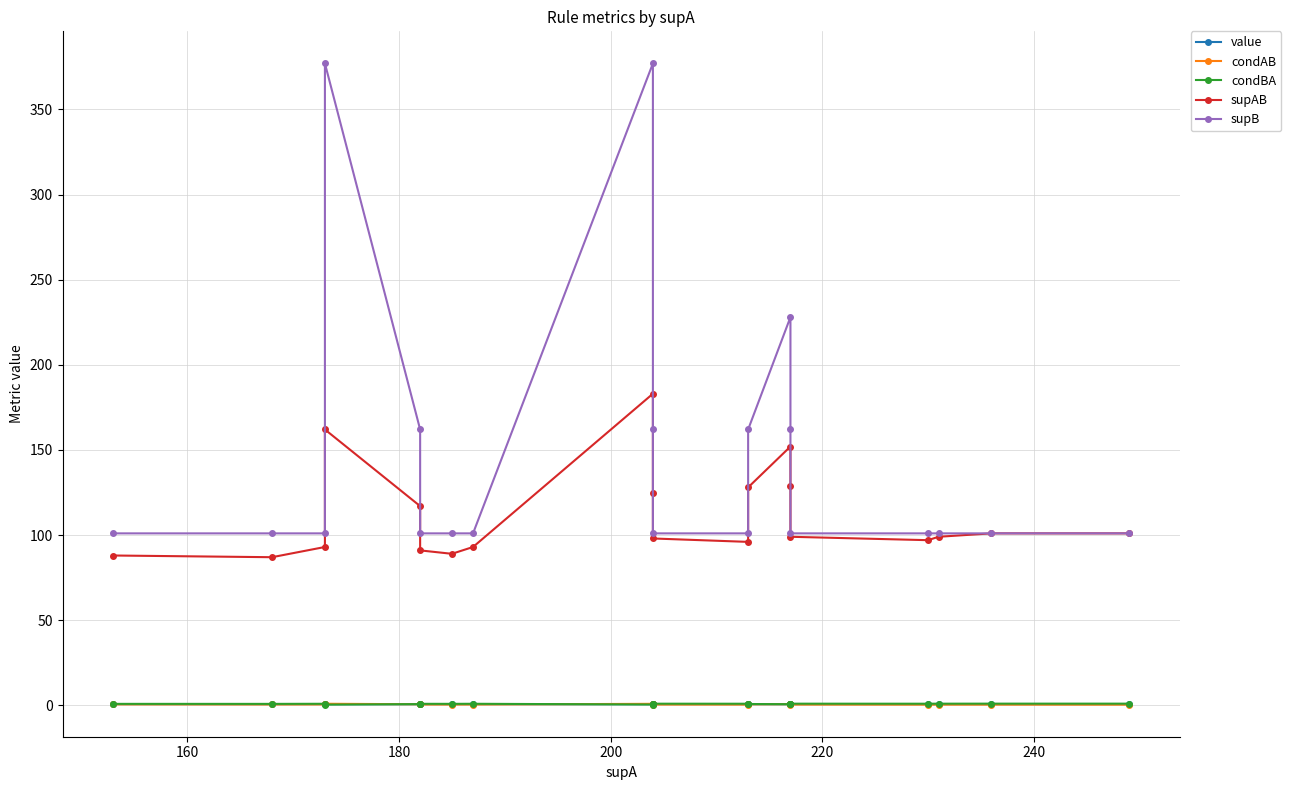

True or false: supAB and supB cross at least once.

False